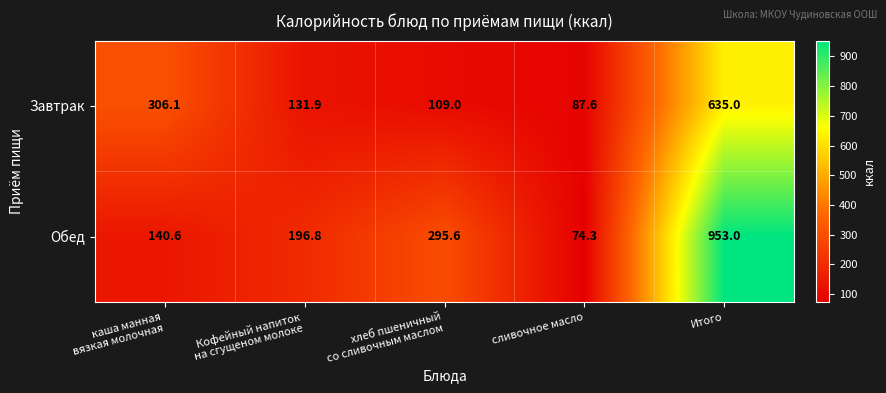

What is the difference between the second highest and minimum values in the Обед series?

221.3